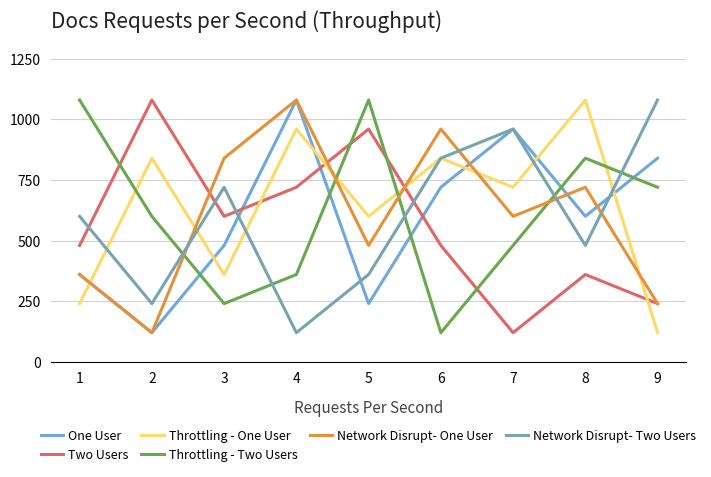

Which series ends up on top after the final intersection of Throttling - Two Users and Network Disrupt- One User?

Throttling - Two Users